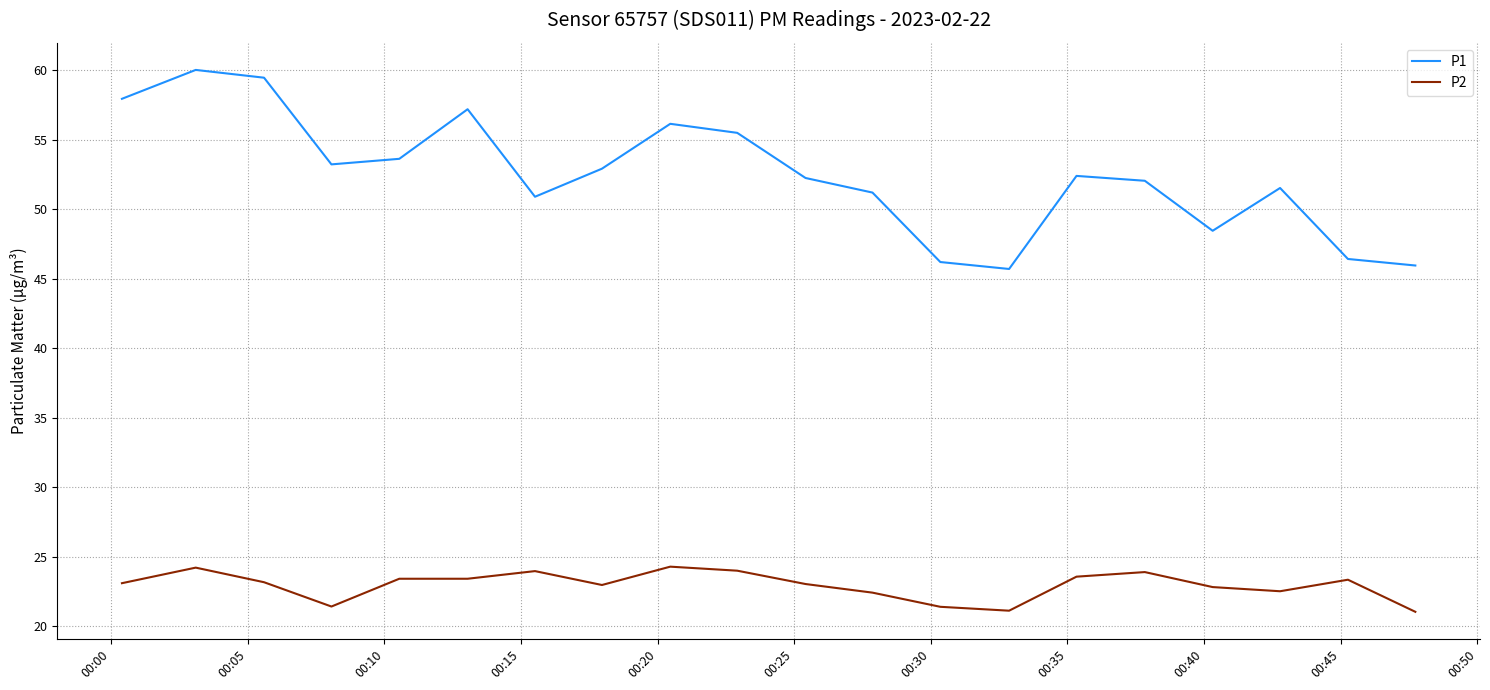

What is the minimum value for P1?

45.7